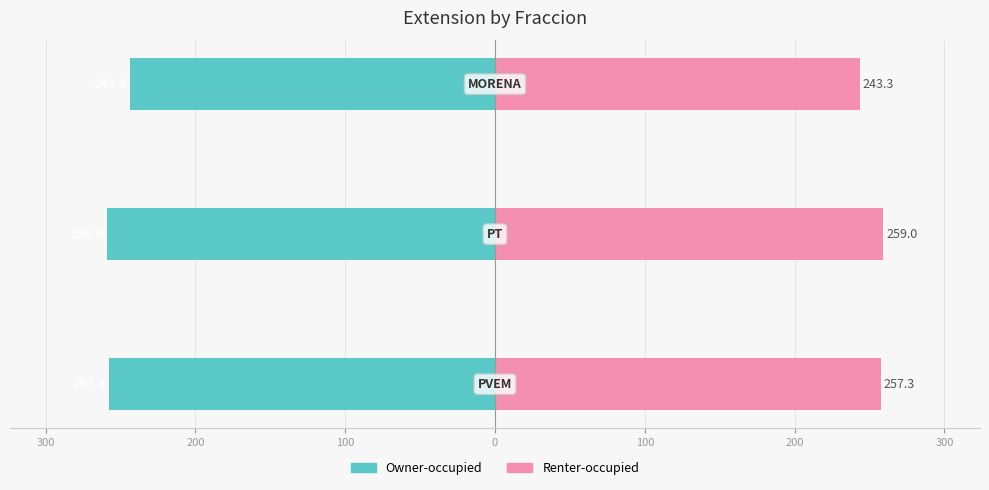

List the series in order of their overall mean, highest first.

Renter-occupied, Owner-occupied